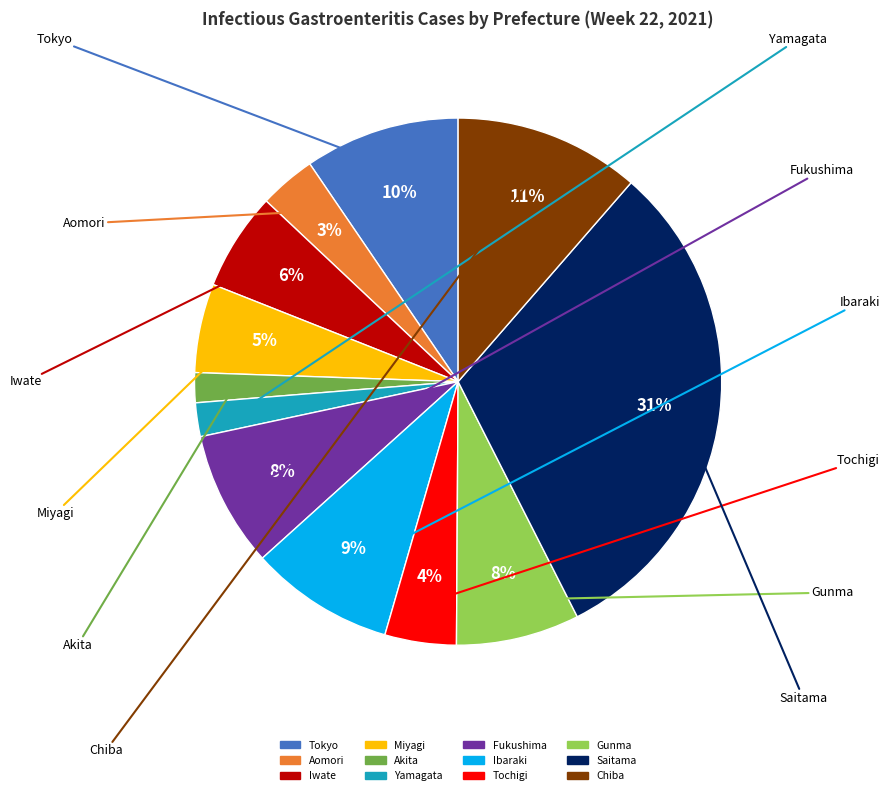

Is it true that Aomori is 3% of the pie?

True